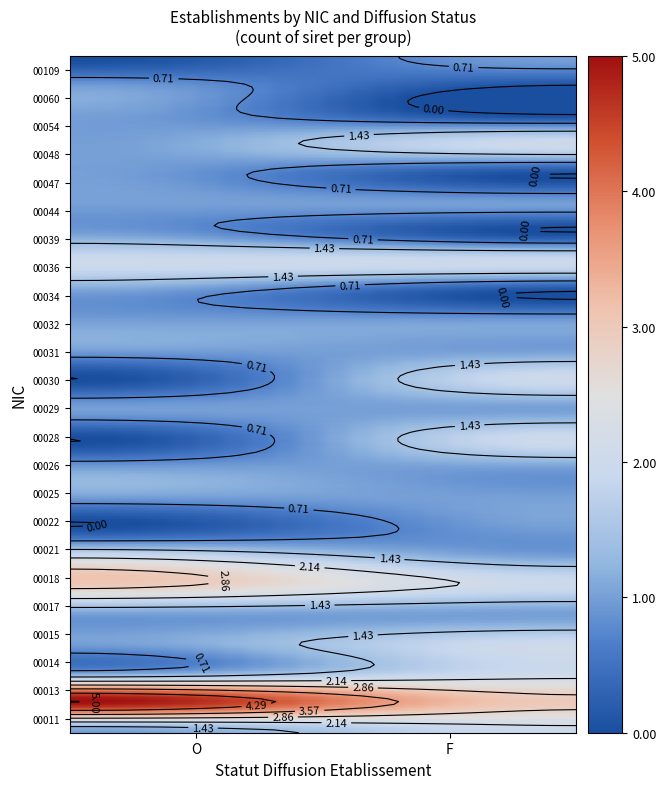

Where is 00039 nearest to the value 0?

F